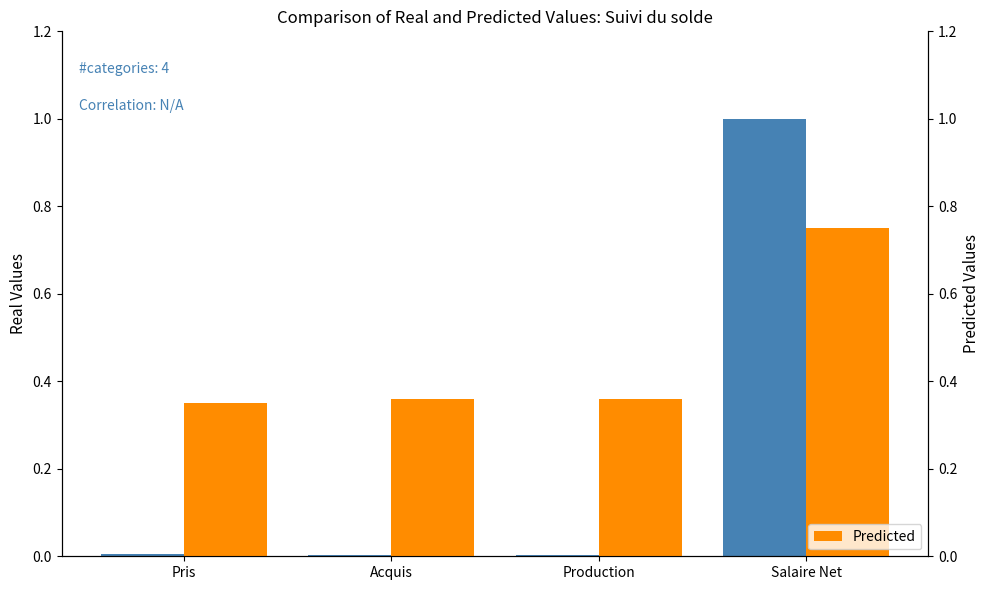

What position from the left is Salaire Net?

4